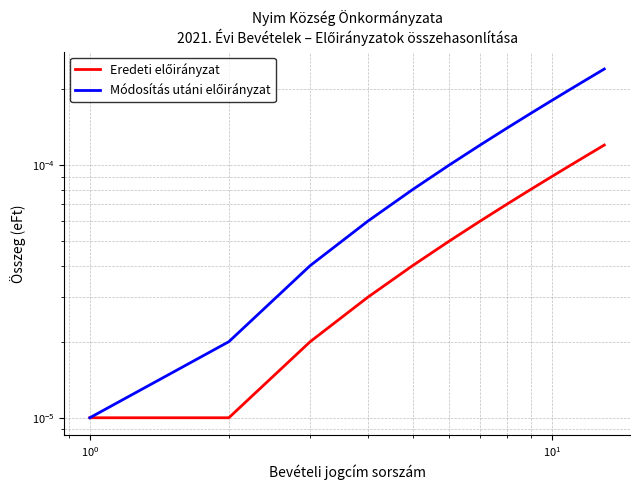

At how many categories does at least one series exceed 0?

13